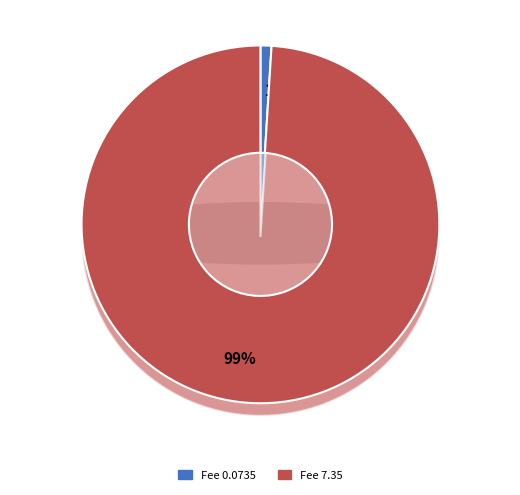

Which slice is the largest?

Fee 7.35